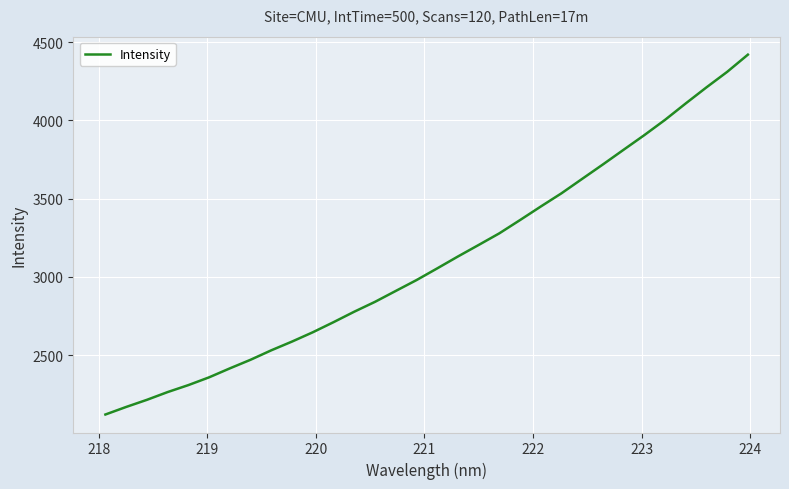

What is the average value?

3107.2